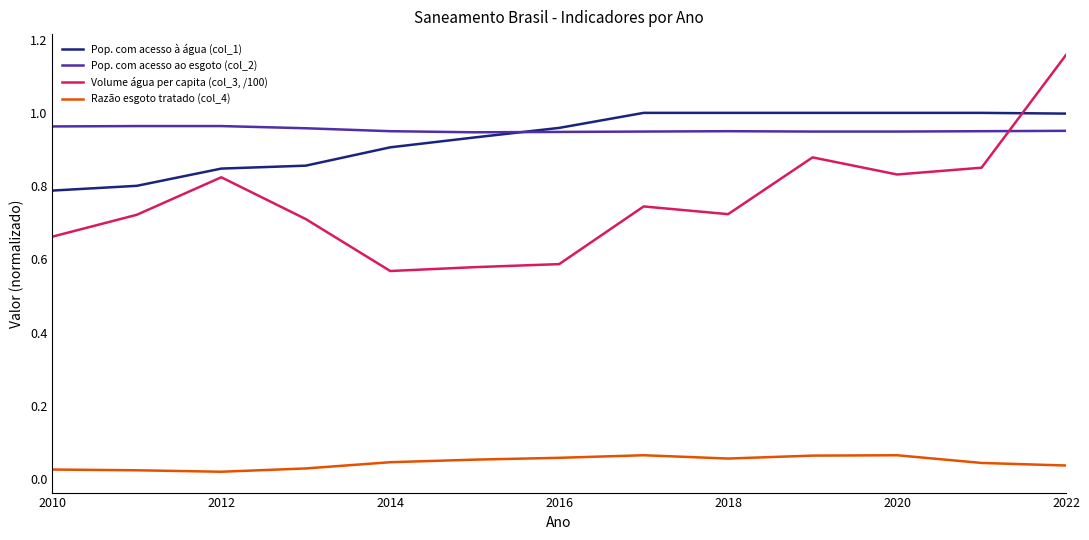

Rank the series by their maximum value, from highest to lowest.

Volume água per capita (col_3, /100), Pop. com acesso à água (col_1), Pop. com acesso ao esgoto (col_2), Razão esgoto tratado (col_4)